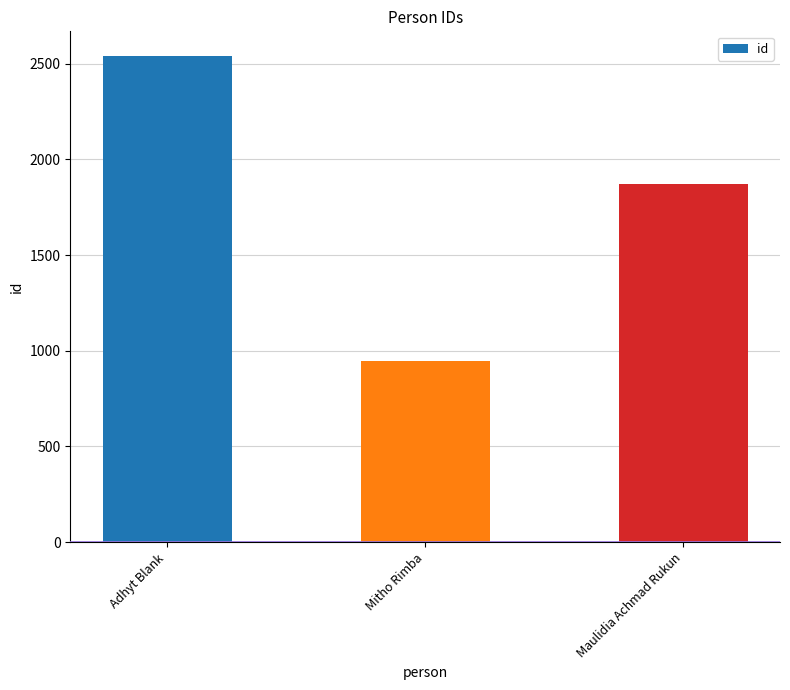

List the labels in order of value, smallest first.

Mitho Rimba, Maulidia Achmad Rukun, Adhyt Blank